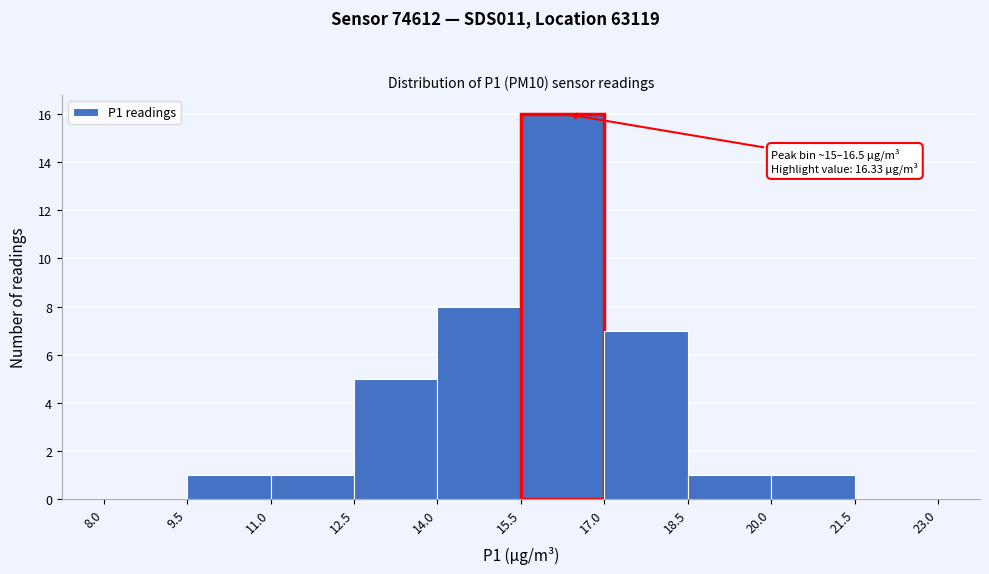

Which range on the x-axis has the tallest bar?

15.5 to 17.0